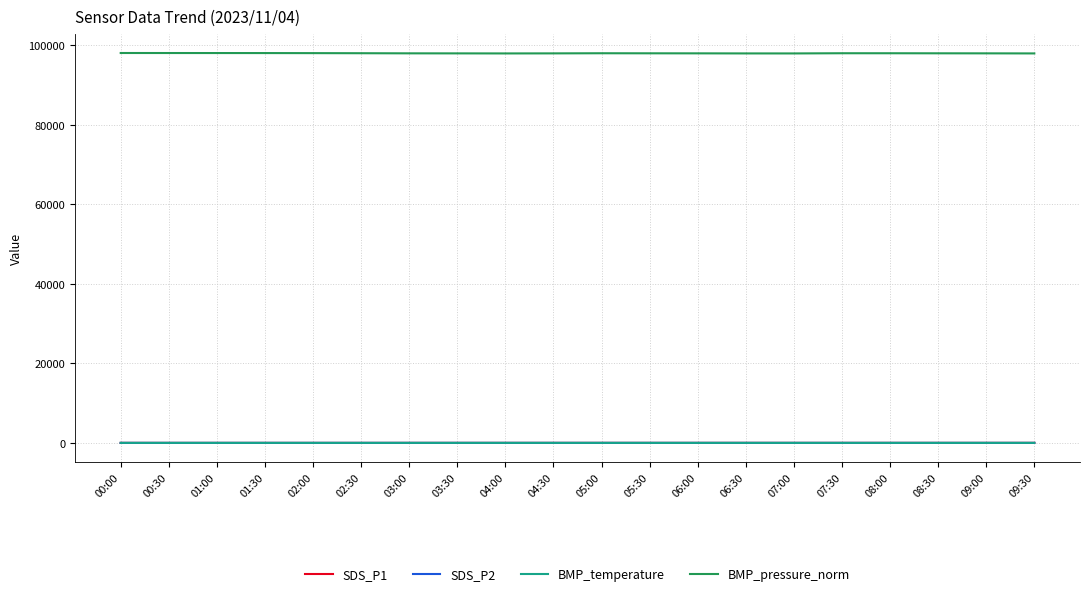

Which series has the widest spread of values?

BMP_pressure_norm